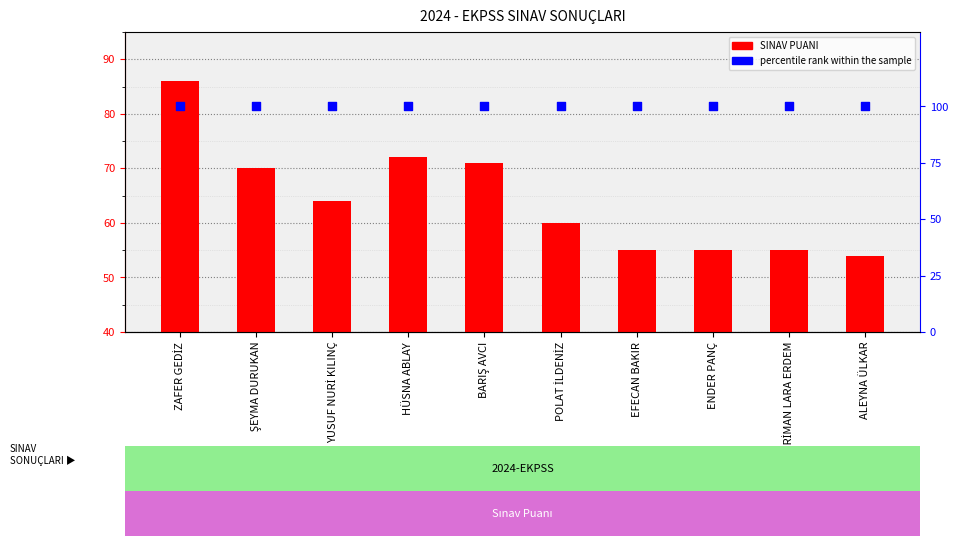

At how many categories does at least one series exceed 85?

10